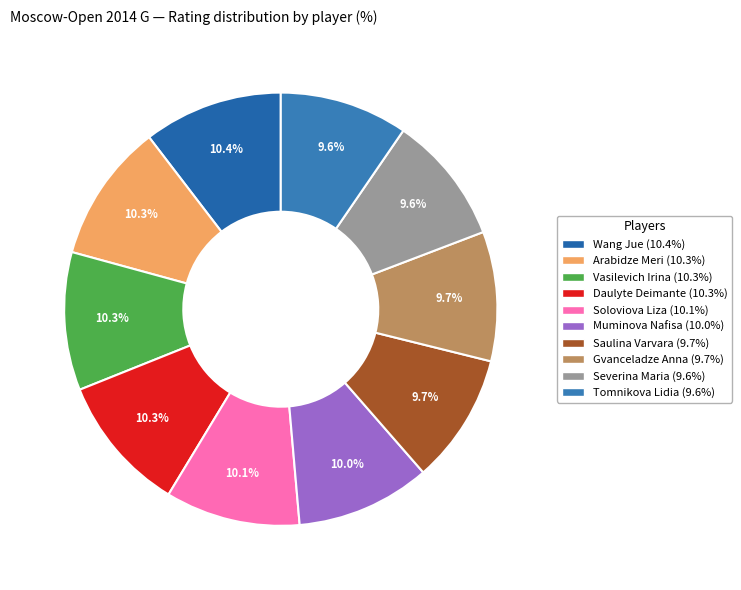

How many slices are in this pie chart?

10